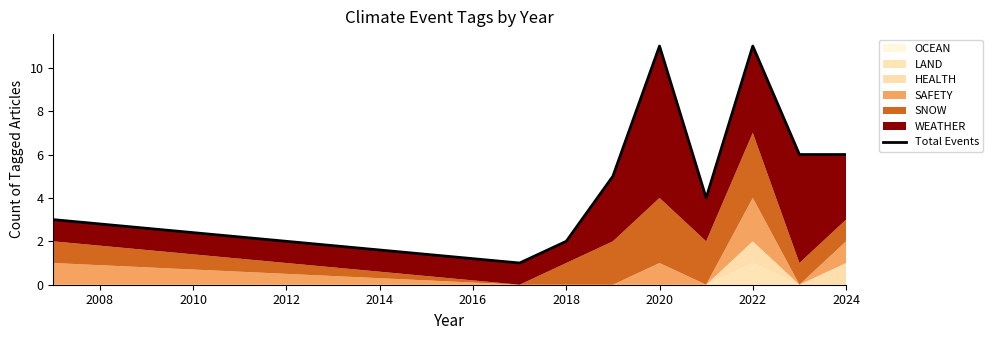

Does the chart display data point markers on the line(s)?

No